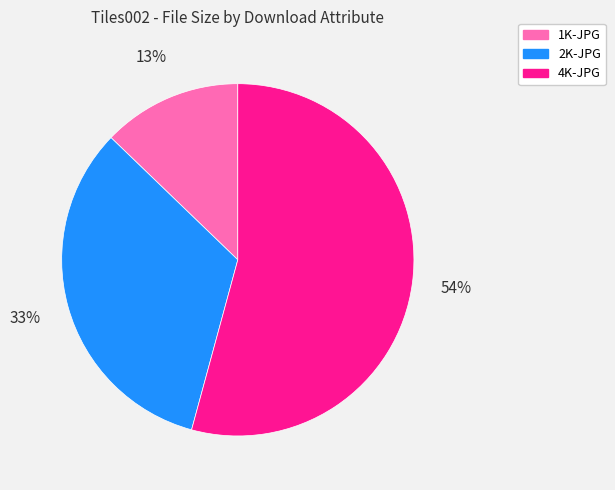

To the nearest percent, what portion does 1K-JPG represent?

13%